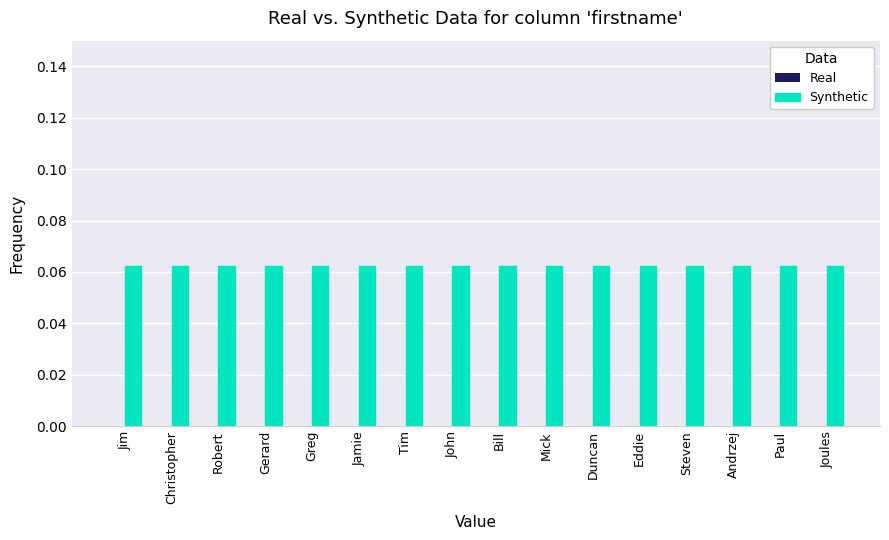

Reading left to right, extract all data points from this chart.

Real: Jim=0.0	Christopher=0.0	Robert=0.0	Gerard=0.0	Greg=0.0	Jamie=0.0	Tim=0.0	John=0.0	Bill=0.0	Mick=0.0	Duncan=0.0	Eddie=0.0	Steven=0.0	Andrzej=0.0	Paul=0.0	Joules=0.0
Synthetic: Jim=0.1	Christopher=0.1	Robert=0.1	Gerard=0.1	Greg=0.1	Jamie=0.1	Tim=0.1	John=0.1	Bill=0.1	Mick=0.1	Duncan=0.1	Eddie=0.1	Steven=0.1	Andrzej=0.1	Paul=0.1	Joules=0.1